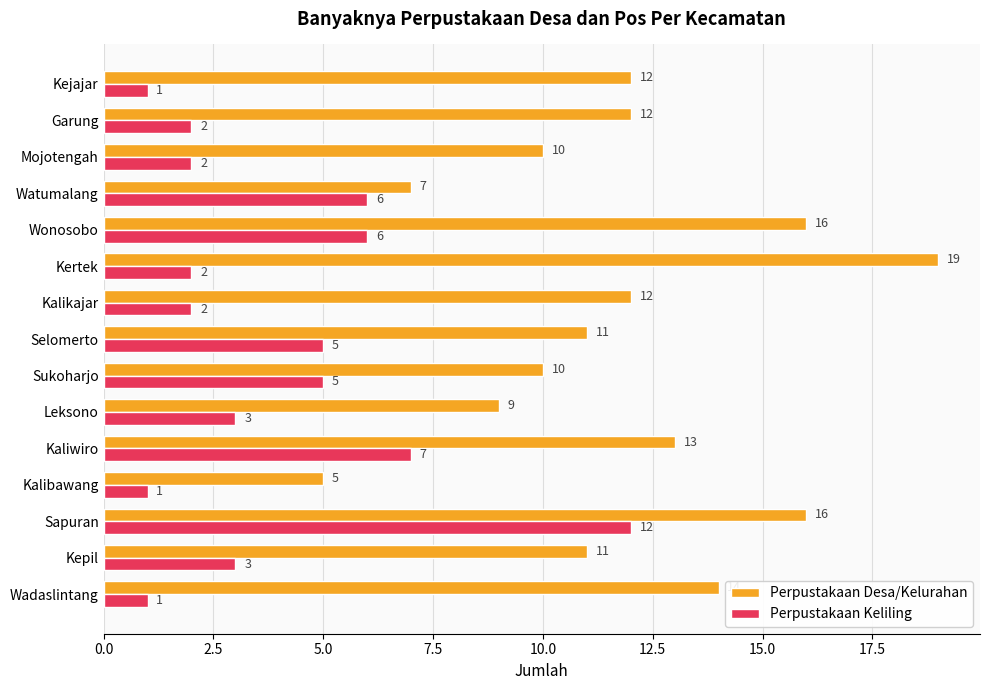

What is the difference between the second highest and second lowest values in the Perpustakaan Desa/Kelurahan series?

9